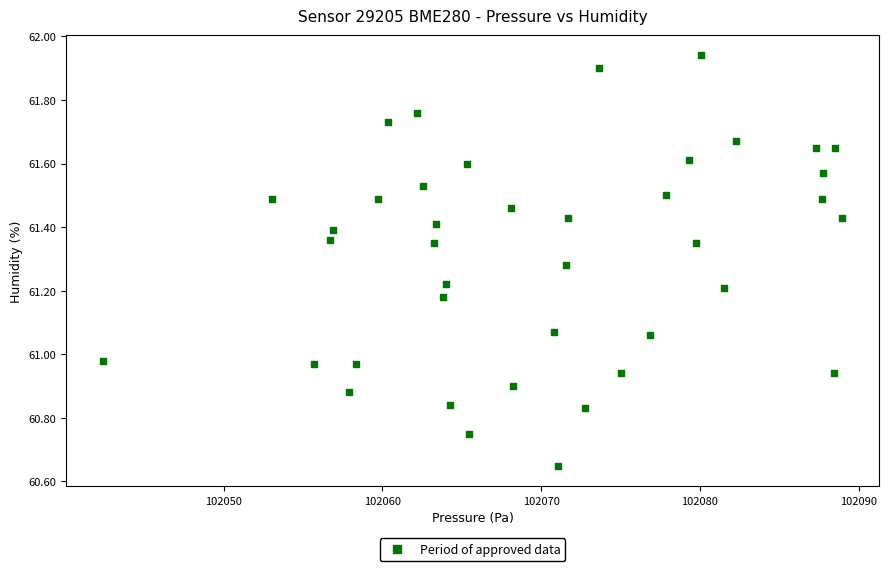

What is the range of Y values (max minus min)?

1.3